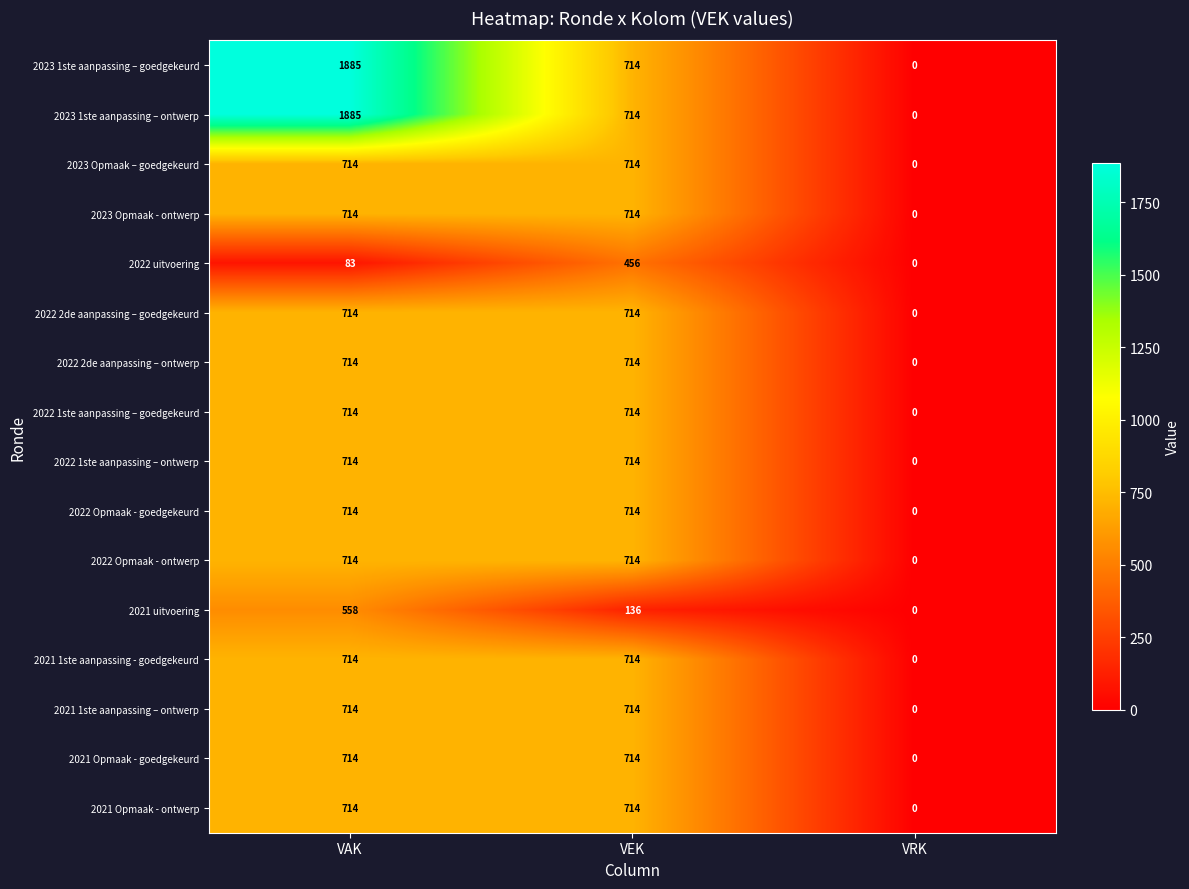

Read the 2022 uitvoering value at VEK, to the nearest 50.

450